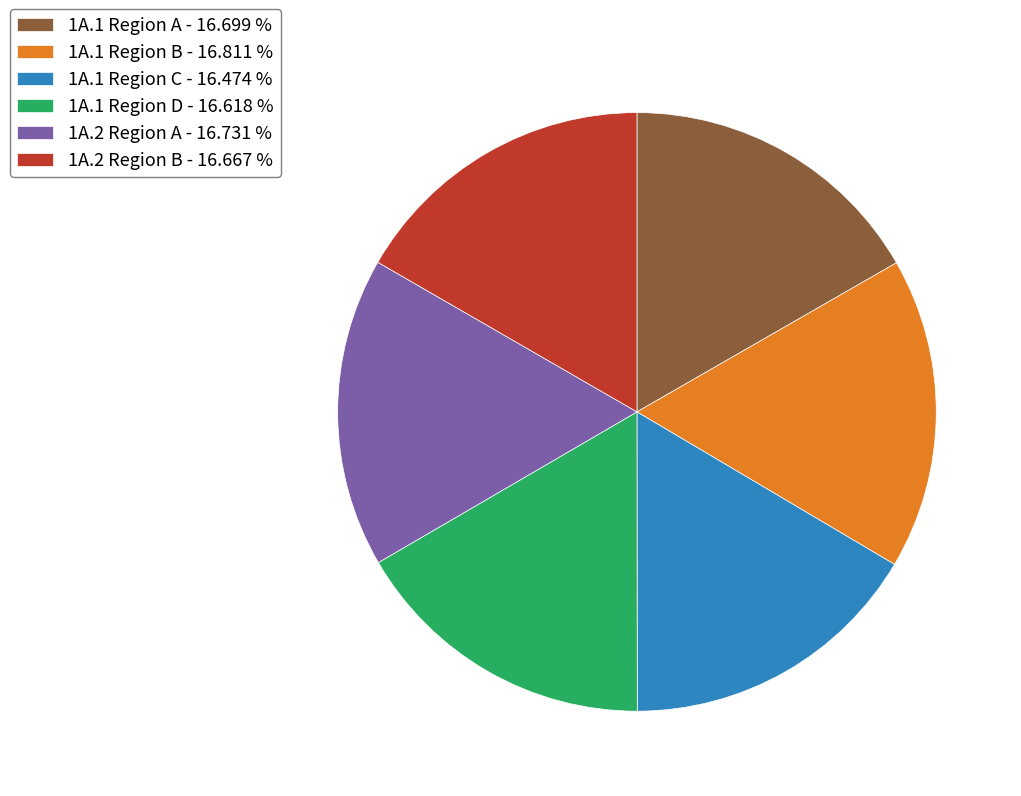

What is the ratio of the value at 1A.1 Region D - 16.618 % to the value at 1A.2 Region B - 16.667 %?

1.0